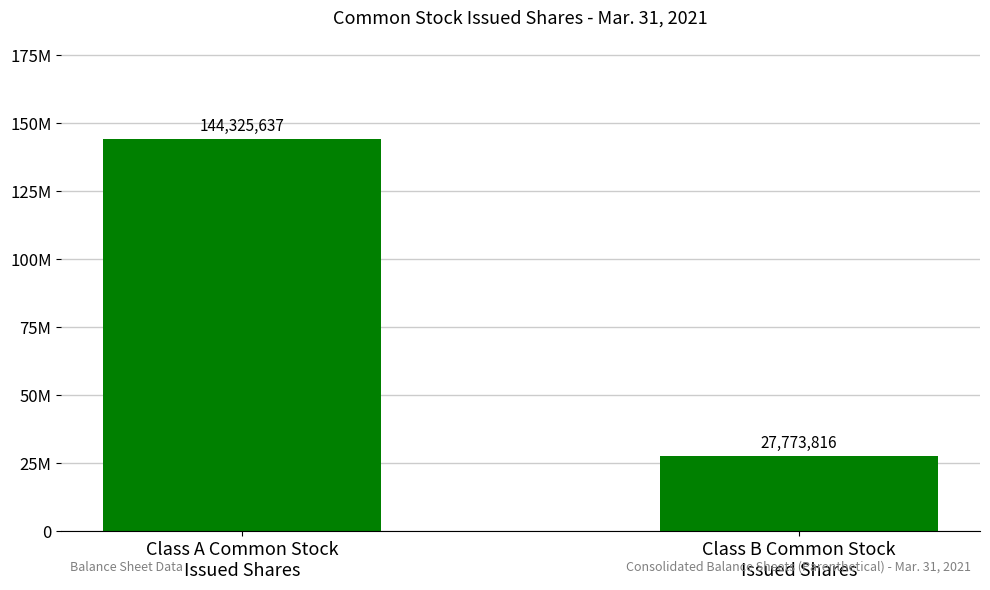

Which label corresponds to the largest value in the chart?

Class A Common Stock
Issued Shares